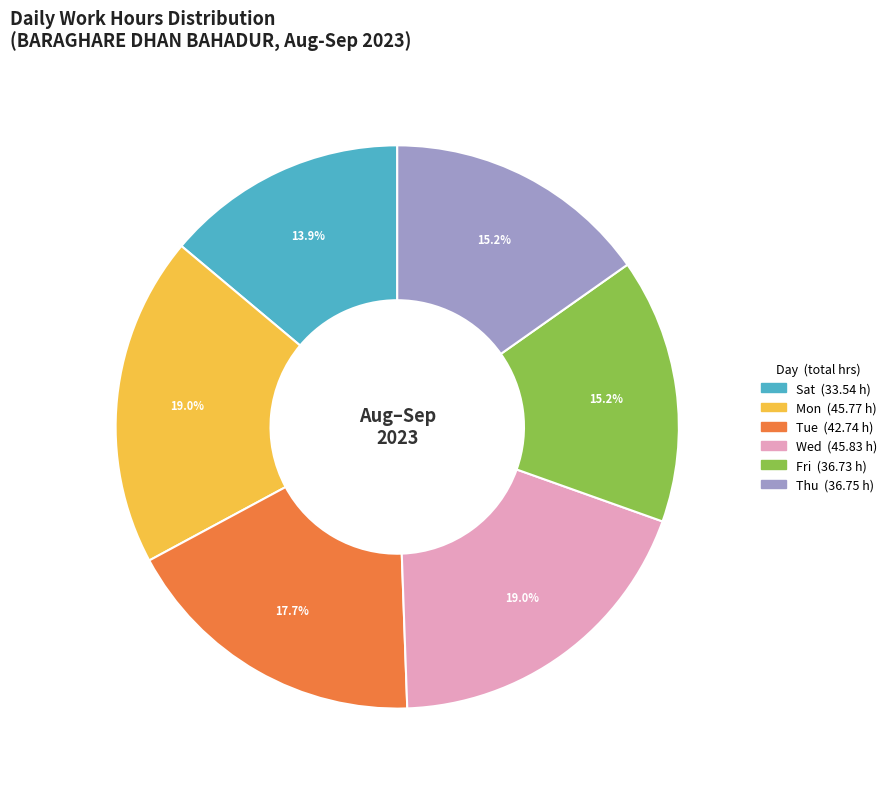

Is there a majority slice in this chart?

No